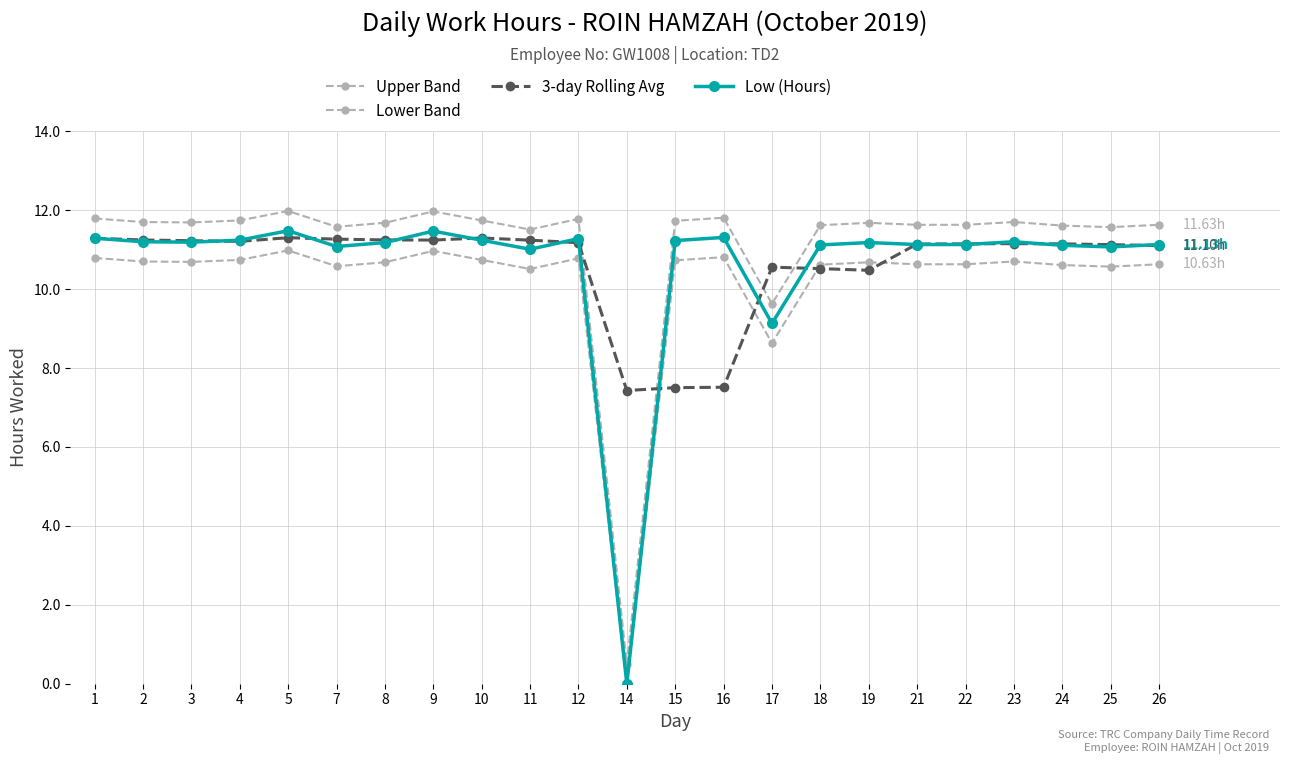

In Lower Band, how many points are higher than both neighbors (excluding endpoints)?

6